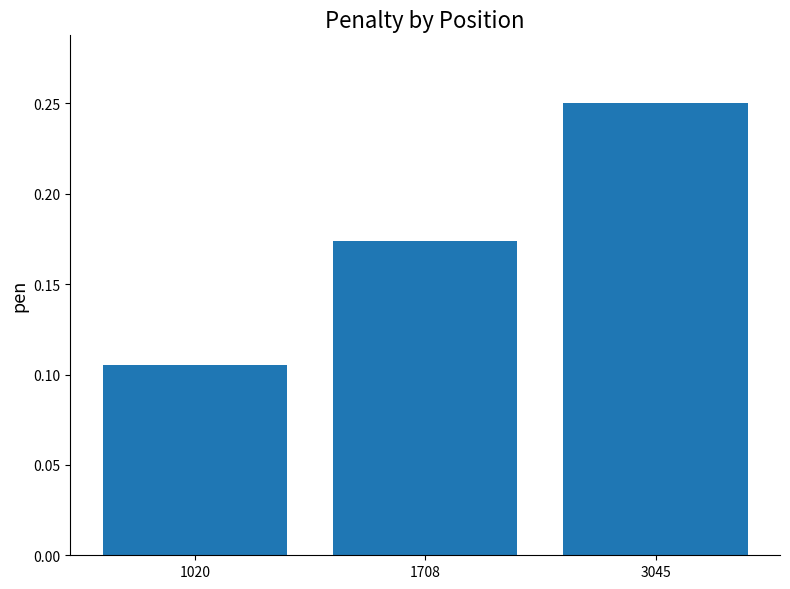

List the labels in order of value, largest first.

3045, 1708, 1020